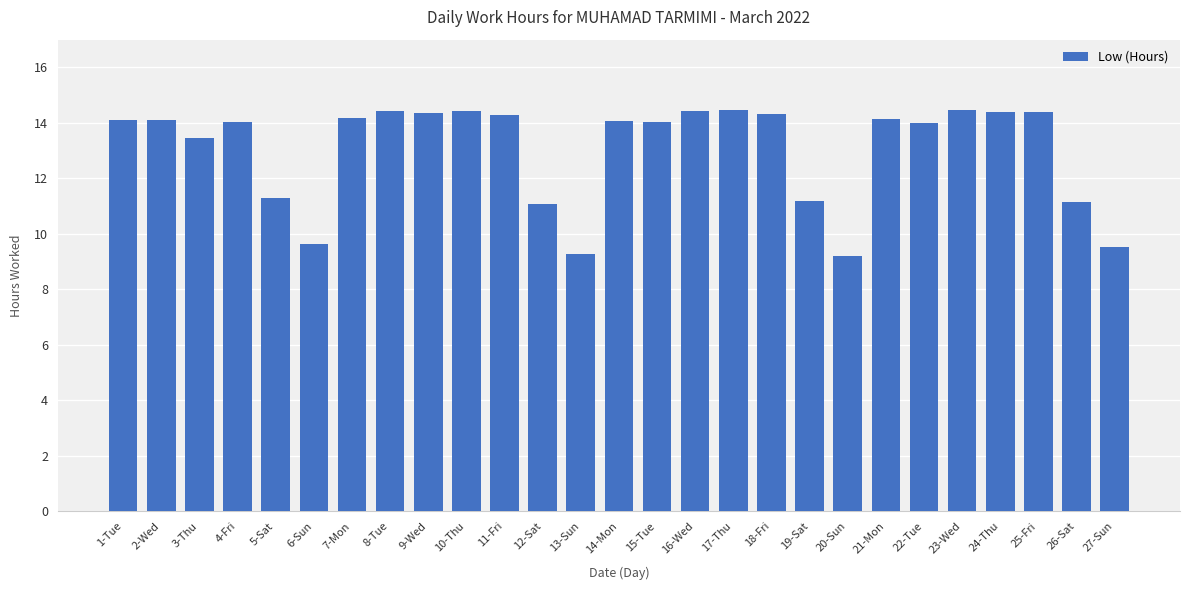

Is it true that the value at 14-Mon is 14.1?

True